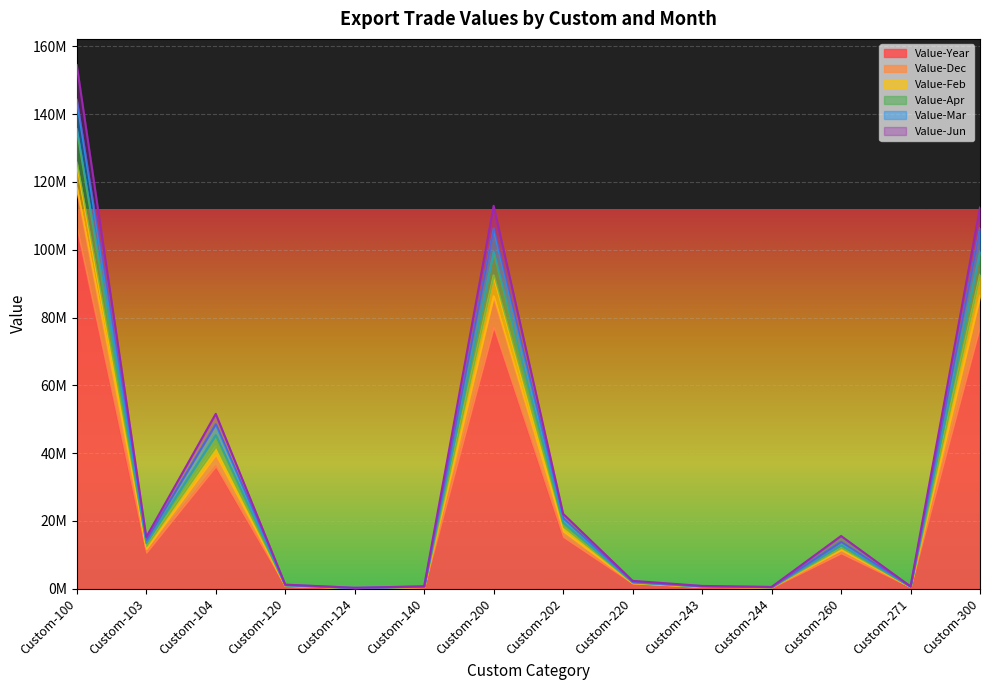

At which label does Value-Year first exceed 10445348?

Custom-100